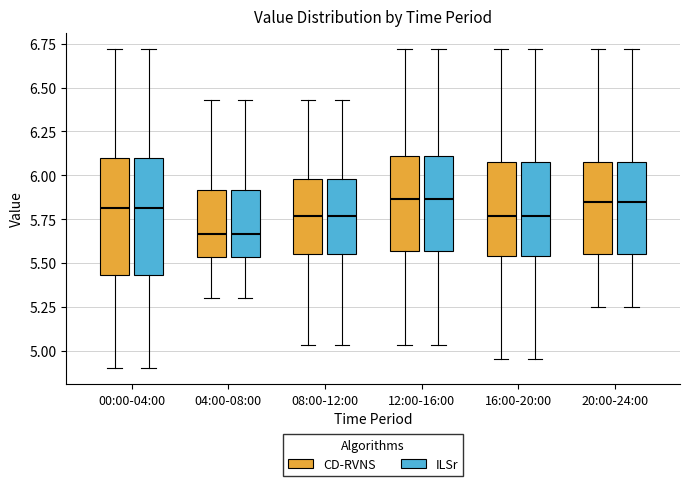

Reading left to right, read every box against the y-axis: the position of its median line, the range the box covers, and the ends of its whiskers. The values are not printed on the chart, so give them approximately, as read against the axis.

00:00-04:00 (CD-RVNS): median 5.80, box 5.45 to 6.10, whiskers 4.90 to 6.70
00:00-04:00 (ILSr): median 5.80, box 5.45 to 6.10, whiskers 4.90 to 6.70
04:00-08:00 (CD-RVNS): median 5.65, box 5.55 to 5.90, whiskers 5.30 to 6.45
04:00-08:00 (ILSr): median 5.65, box 5.55 to 5.90, whiskers 5.30 to 6.45
08:00-12:00 (CD-RVNS): median 5.75, box 5.55 to 6.00, whiskers 5.05 to 6.45
08:00-12:00 (ILSr): median 5.75, box 5.55 to 6.00, whiskers 5.05 to 6.45
12:00-16:00 (CD-RVNS): median 5.85, box 5.55 to 6.10, whiskers 5.05 to 6.70
12:00-16:00 (ILSr): median 5.85, box 5.55 to 6.10, whiskers 5.05 to 6.70
16:00-20:00 (CD-RVNS): median 5.75, box 5.55 to 6.10, whiskers 4.95 to 6.70
16:00-20:00 (ILSr): median 5.75, box 5.55 to 6.10, whiskers 4.95 to 6.70
20:00-24:00 (CD-RVNS): median 5.85, box 5.55 to 6.10, whiskers 5.25 to 6.70
20:00-24:00 (ILSr): median 5.85, box 5.55 to 6.10, whiskers 5.25 to 6.70